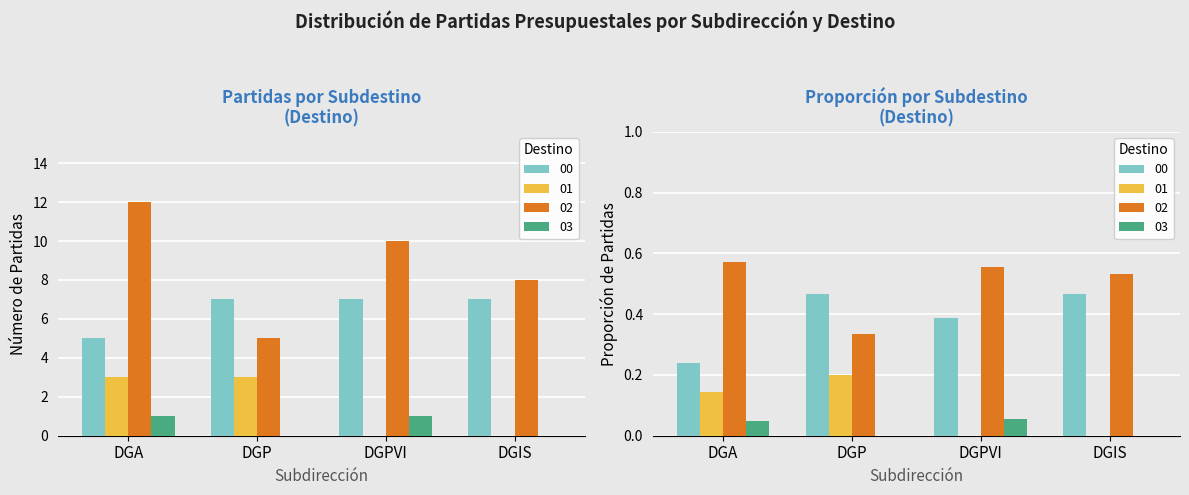

What is the value of the 03 bar at the 3rd from the left?

1